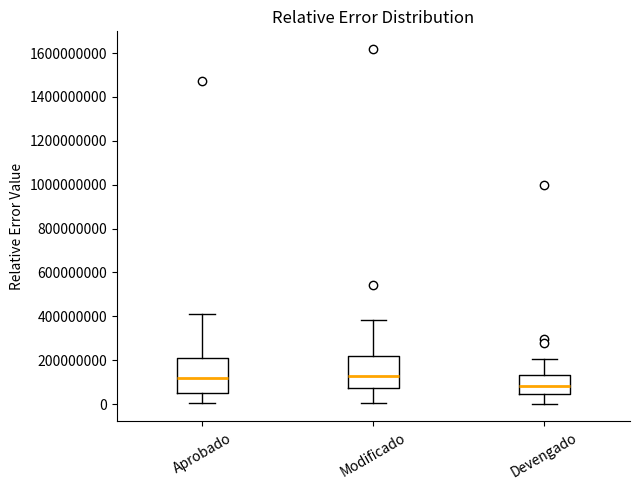

Where does the lower whisker of the box for Devengado end on the y-axis? The values are not printed on the chart, so give them approximately, as read against the axis.

0